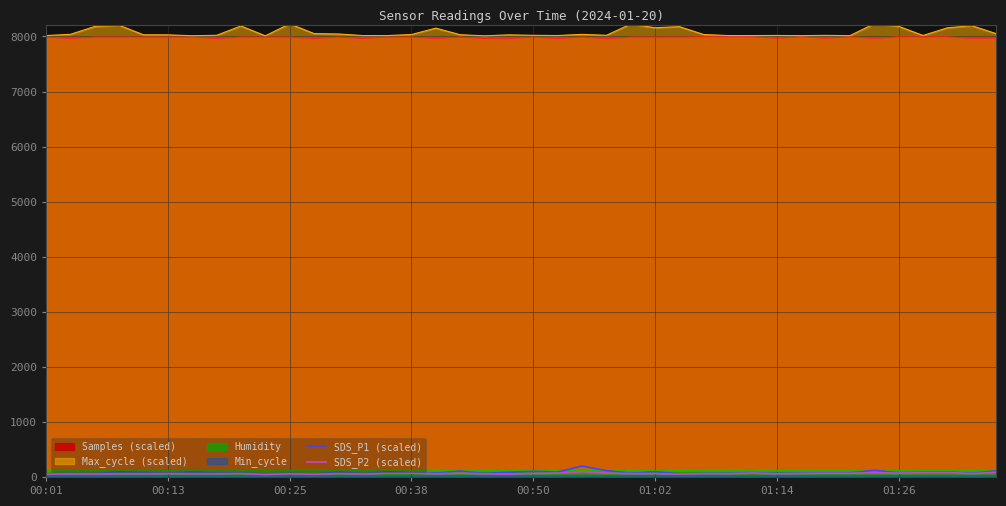

True or false: SDS_P1 (scaled) and SDS_P2 (scaled) intersect in this chart.

False